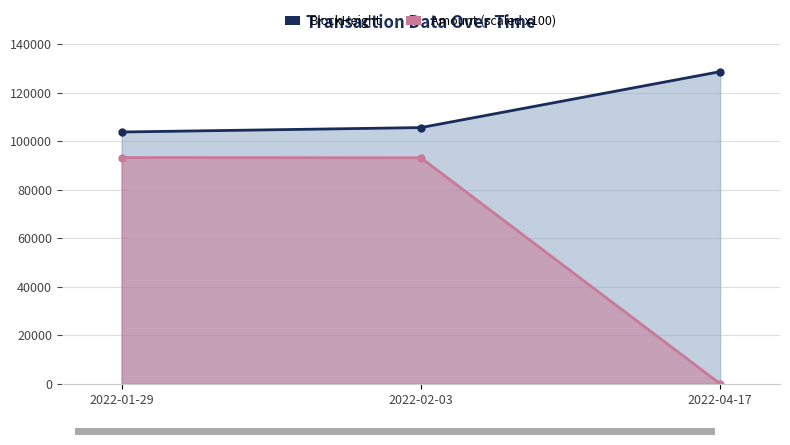

What are all the series names shown in the legend?

BlockHeight, Amount (scaled x100)